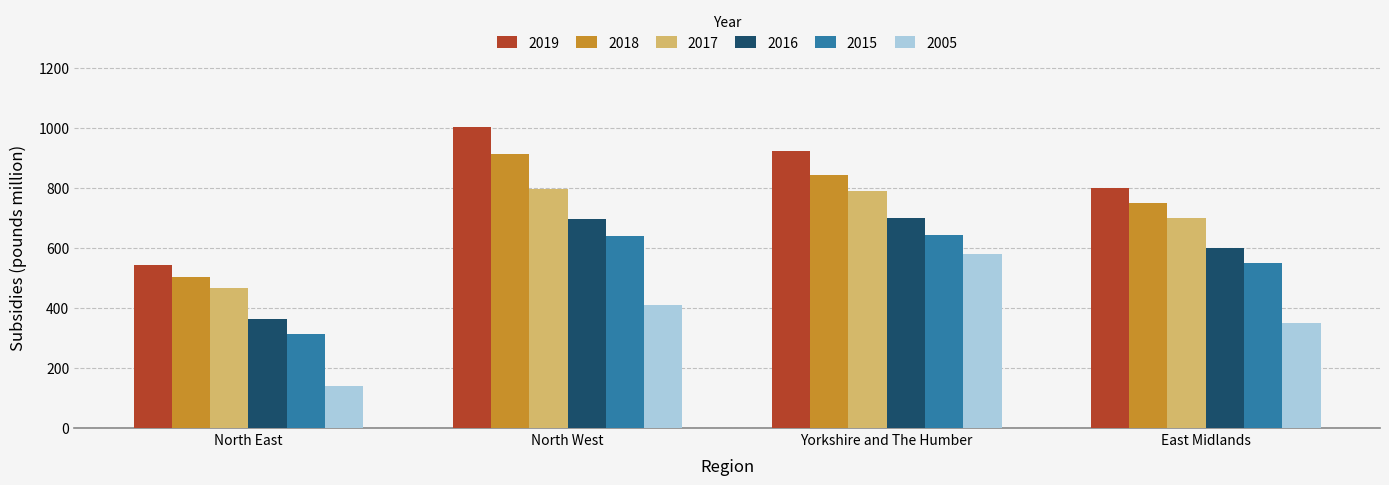

Count the number of categories in the chart.

4